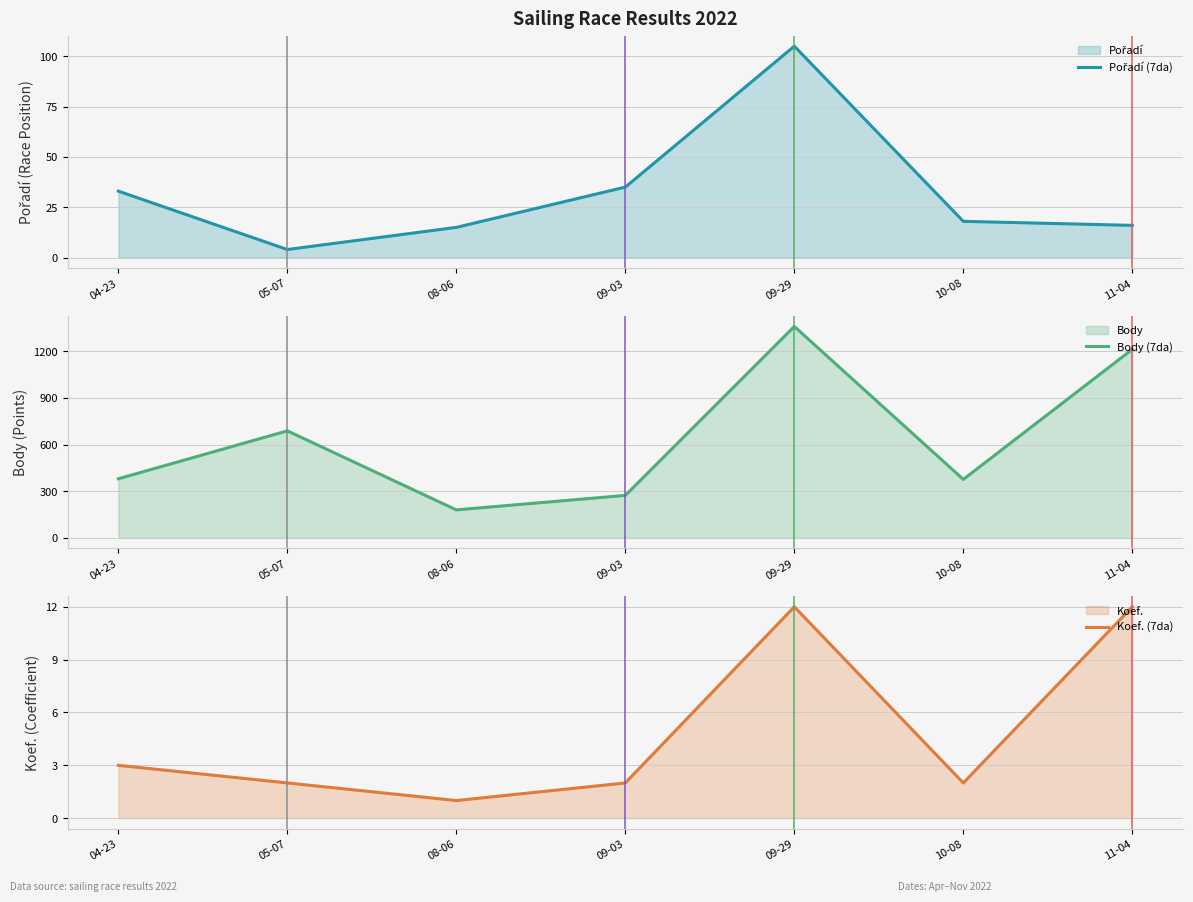

Does the chart display data point markers on the line(s)?

No